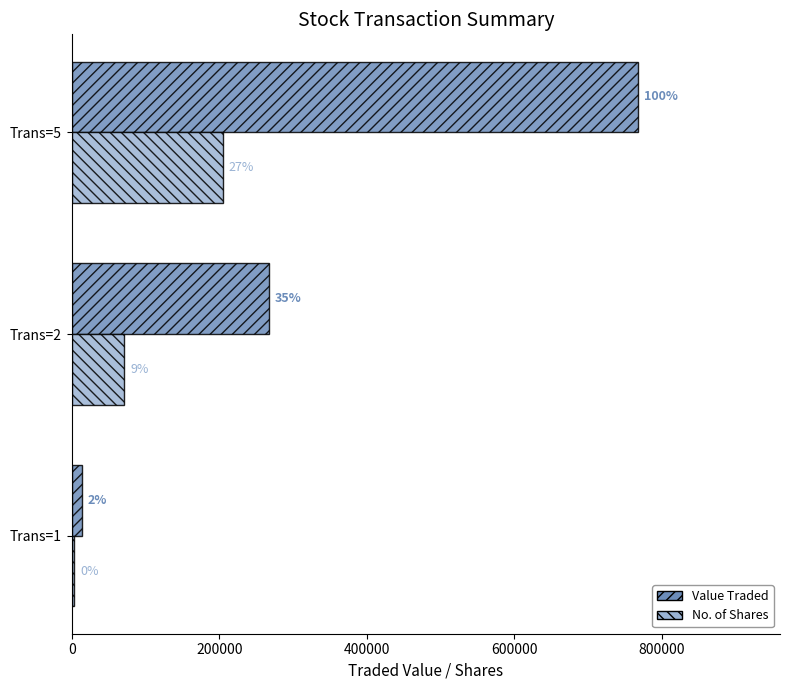

What is the sum of all No. of Shares values?

279839